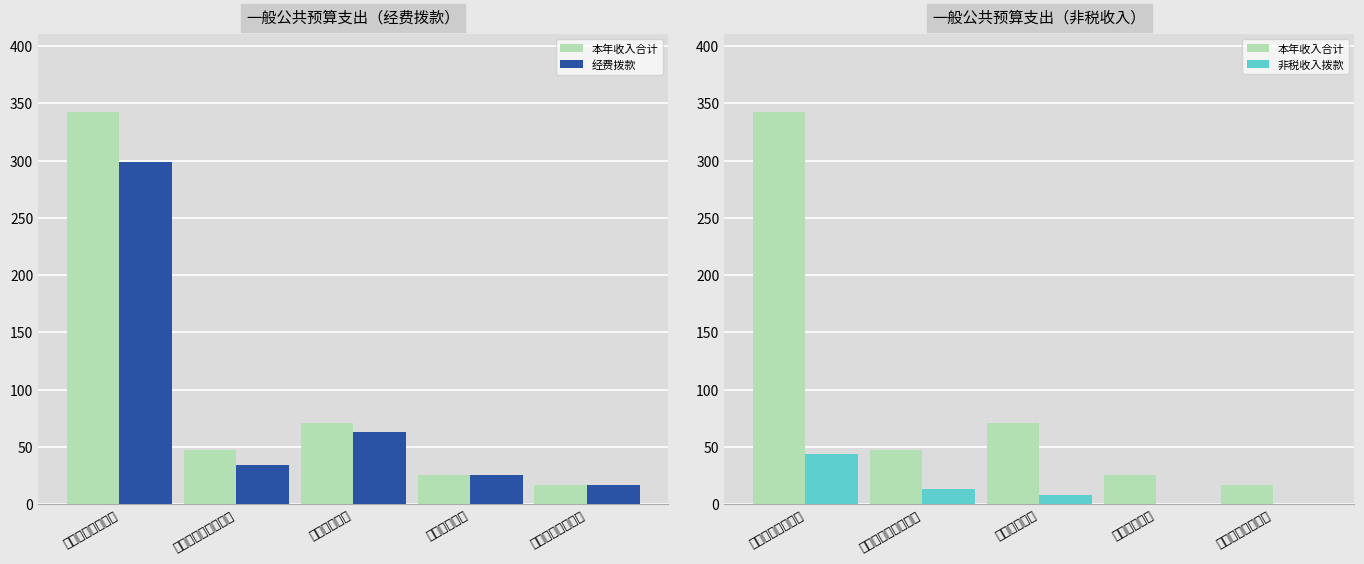

At which label is 经费拨款 closest to 157?

卫生健康支出